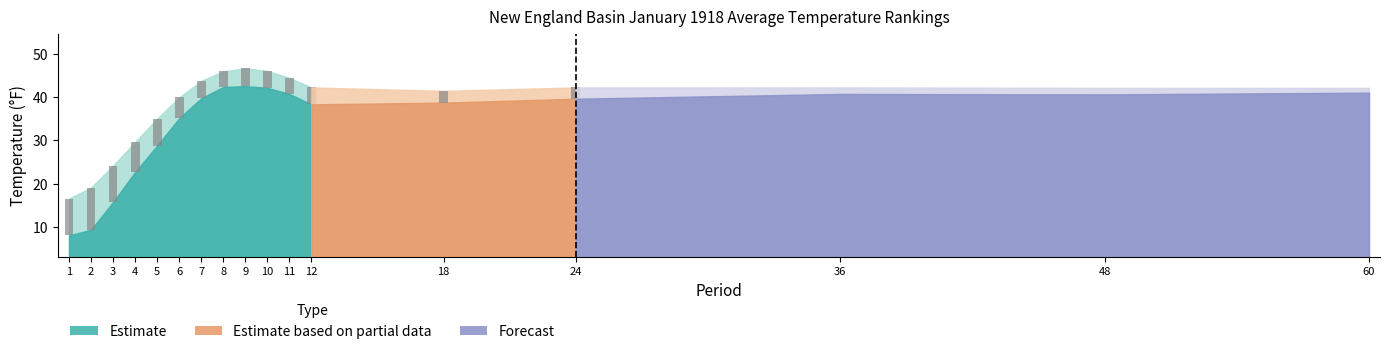

Between 11 and 9, which is larger?

9